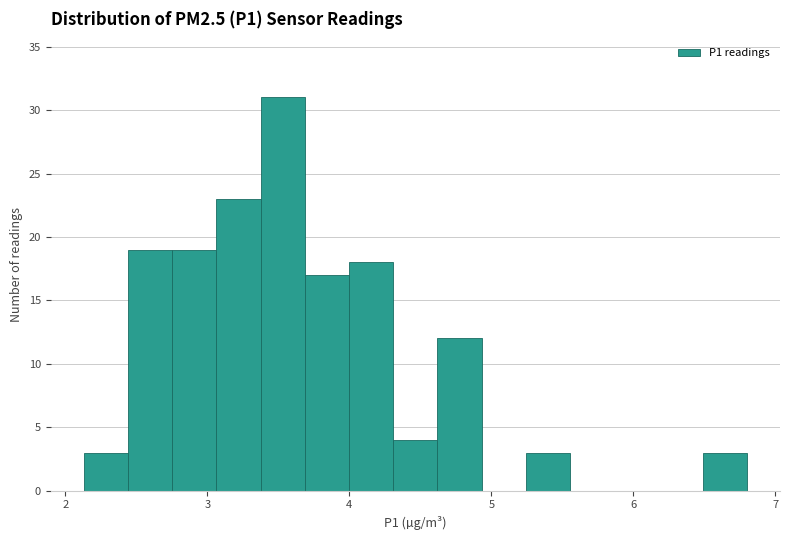

Read against the x-axis, roughly where is the centre of the tallest bar?

3.5